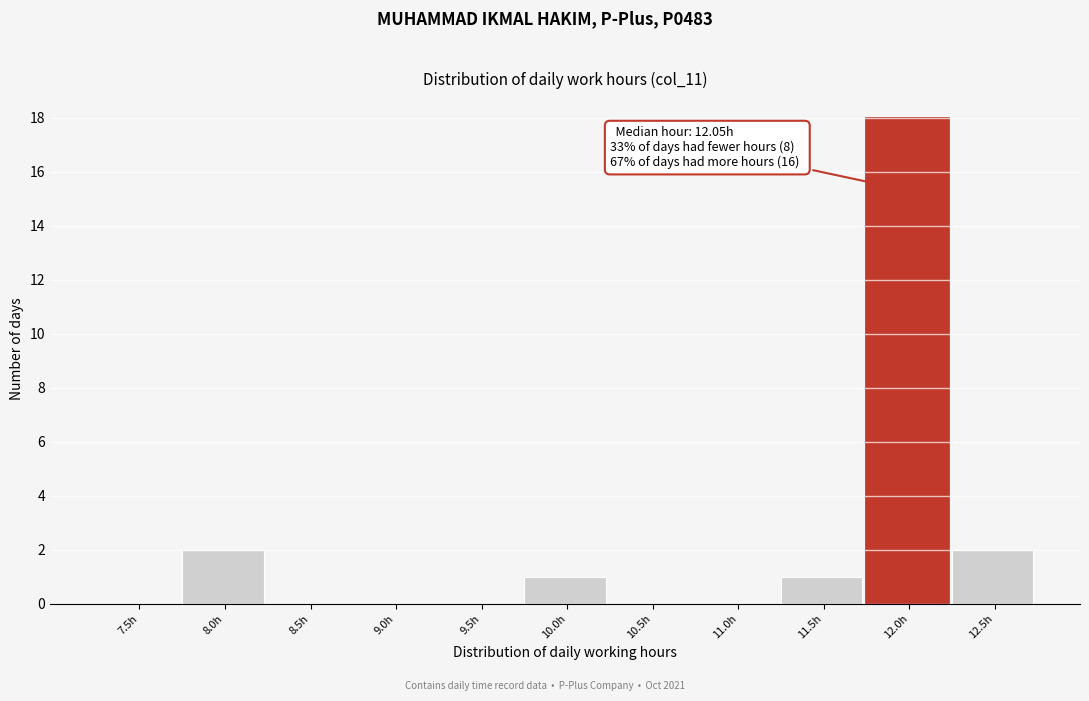

Reading left to right, extract all data points from this chart.

7.5h=0	8.0h=2	8.5h=0	9.0h=0	9.5h=0	10.0h=1	10.5h=0	11.0h=0	11.5h=1	12.0h=18	12.5h=2